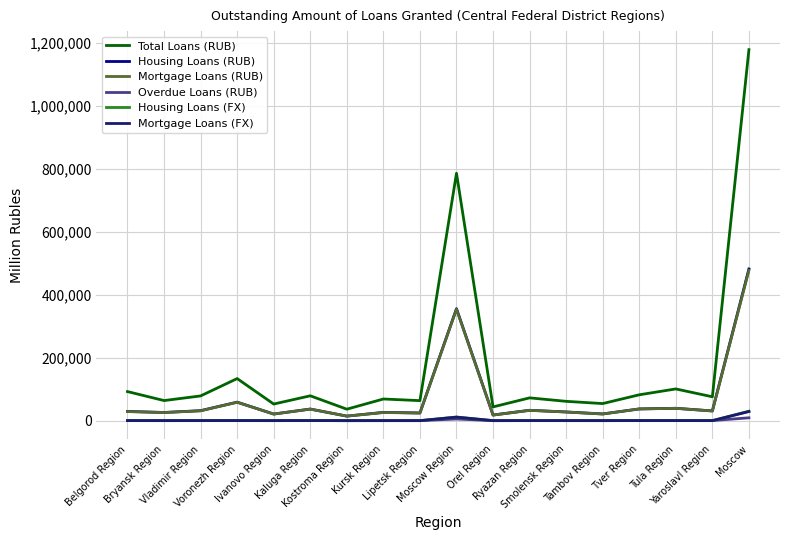

Which series has the largest total across all categories?

Total Loans (RUB)